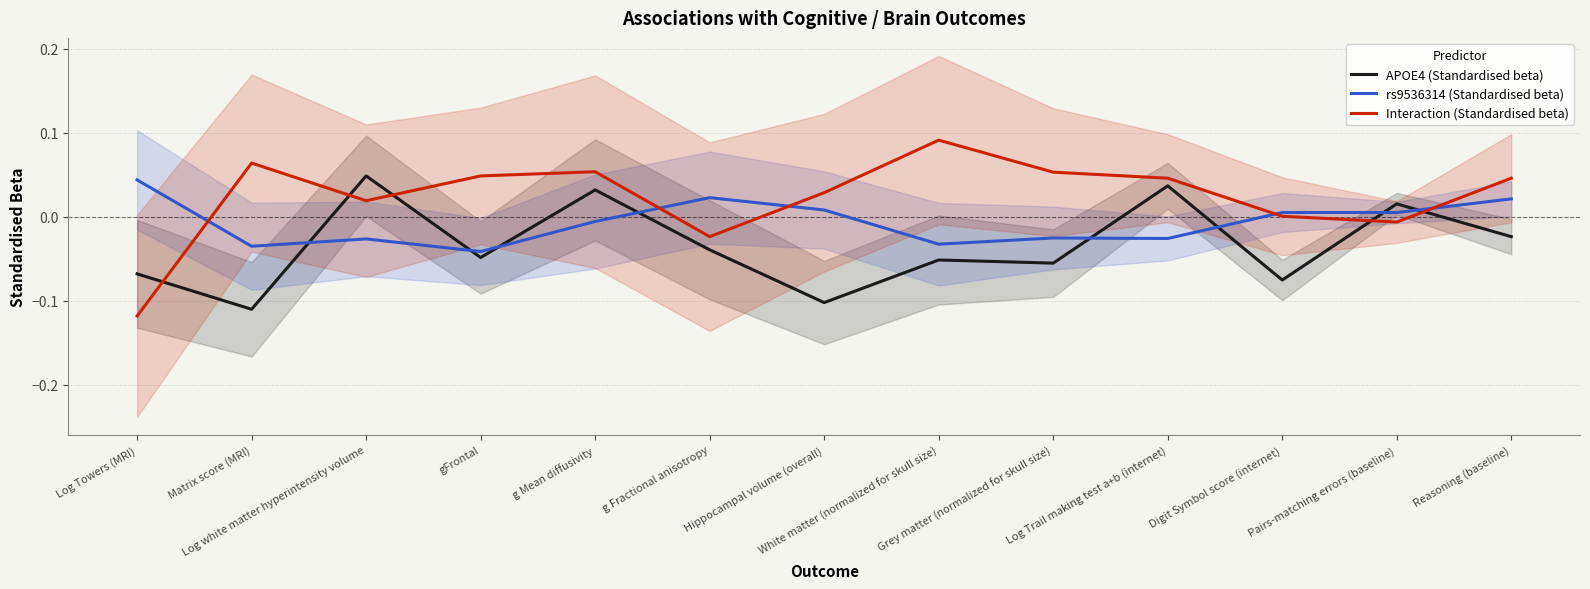

What is the difference between the maximum and minimum values in the Interaction (Standardised beta) series?

0.2